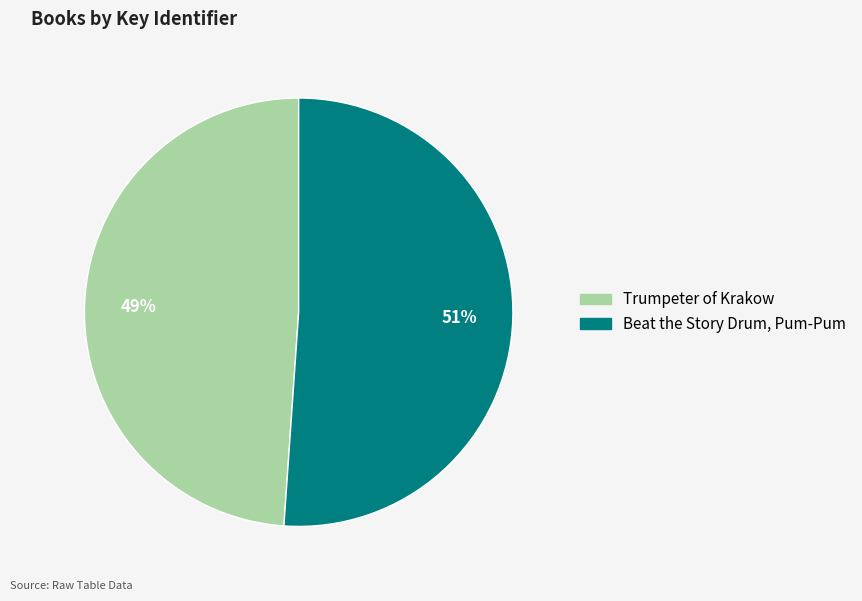

To the nearest percent, what is the difference between the largest and smallest slice percentages?

2%